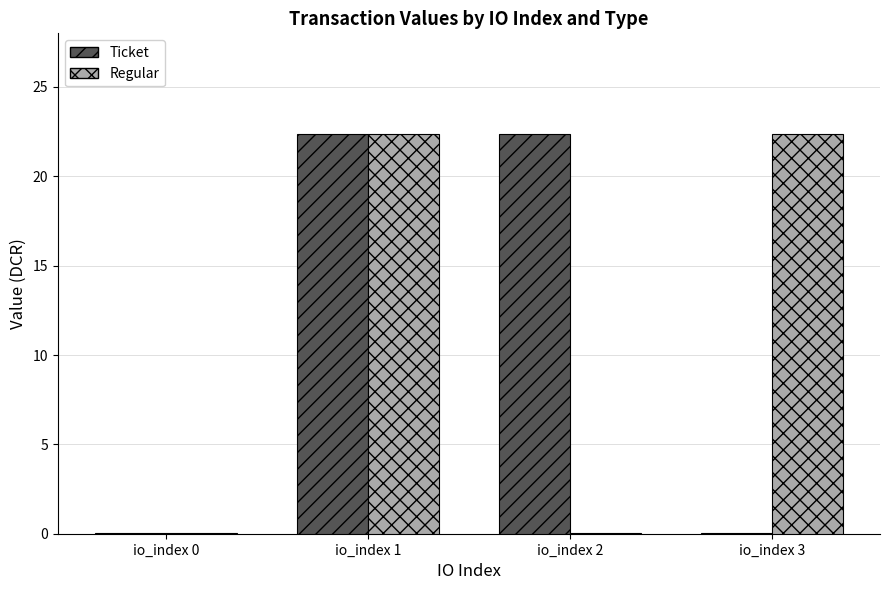

Is the value of Ticket at io_index 2 greater than the value of Regular at io_index 2?

Yes